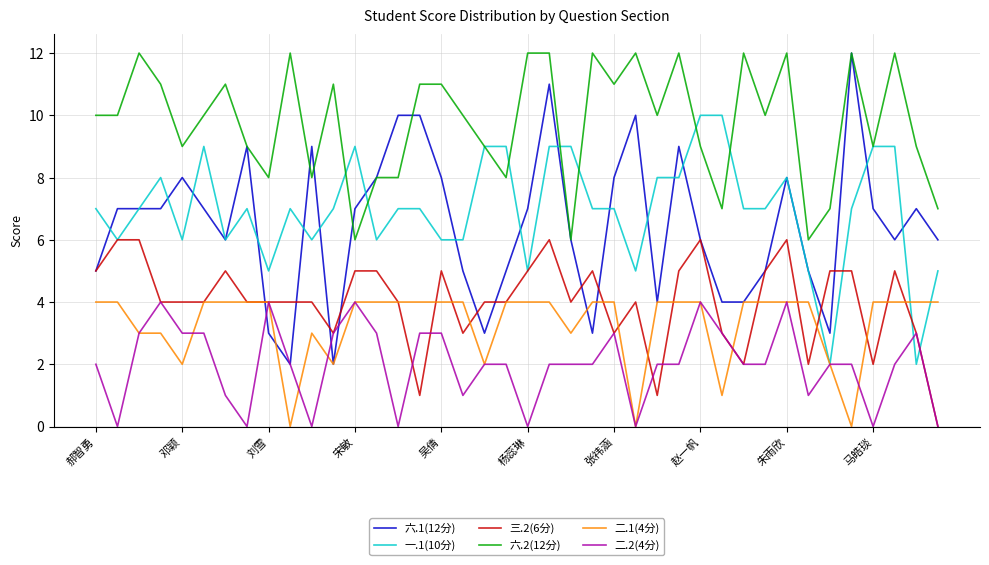

What is the greatest value displayed?

12